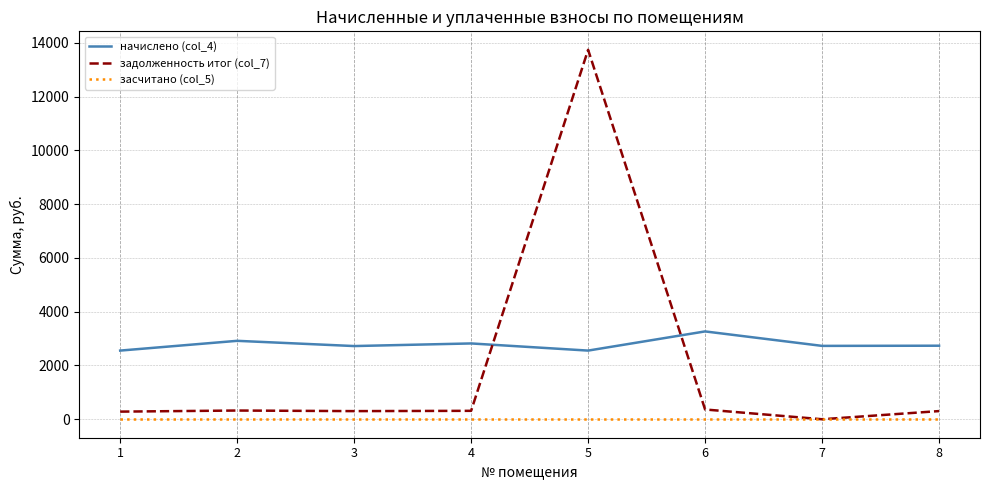

At which category is the sum across all series the highest?

5